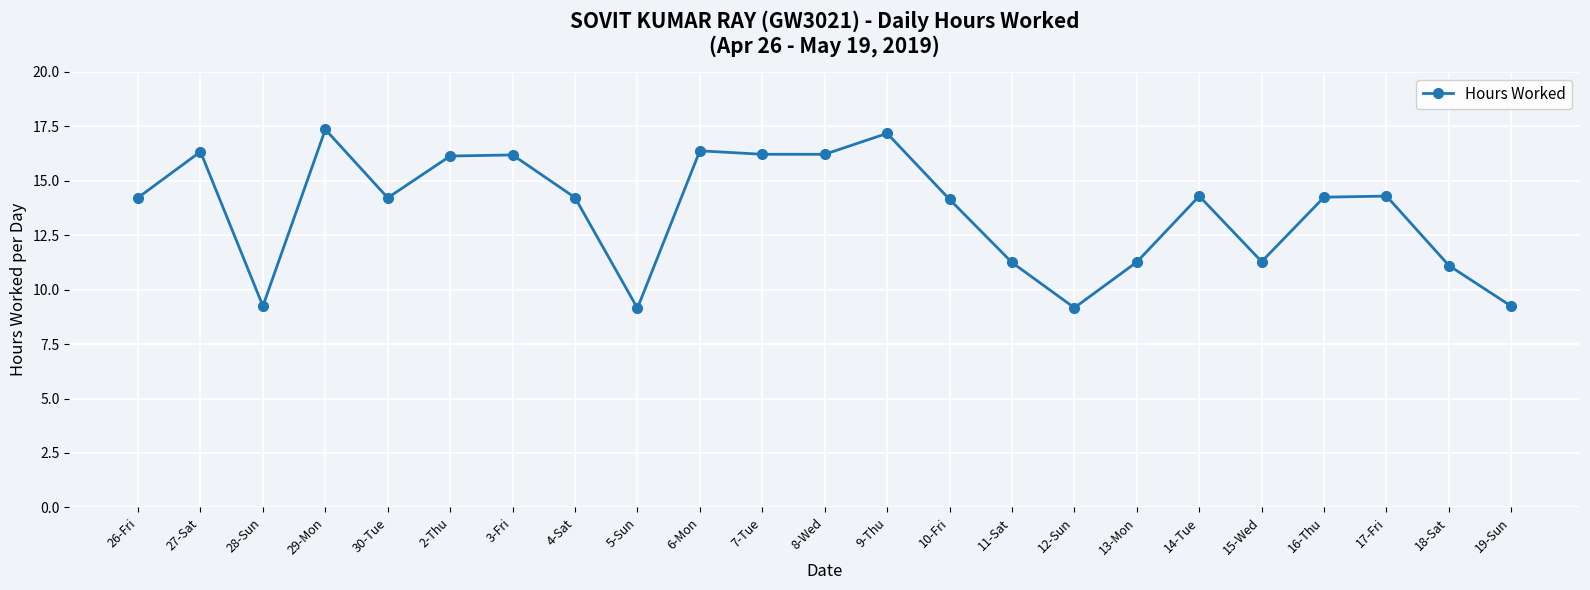

Where is the first local minimum?

28-Sun